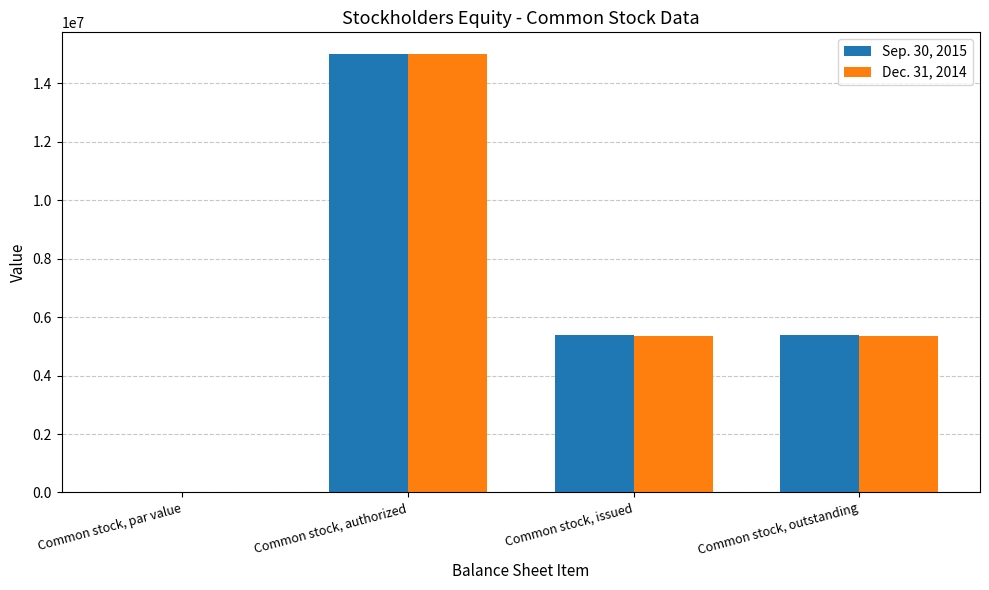

At which label does Dec. 31, 2014 first exceed 5358261?

Common stock, authorized